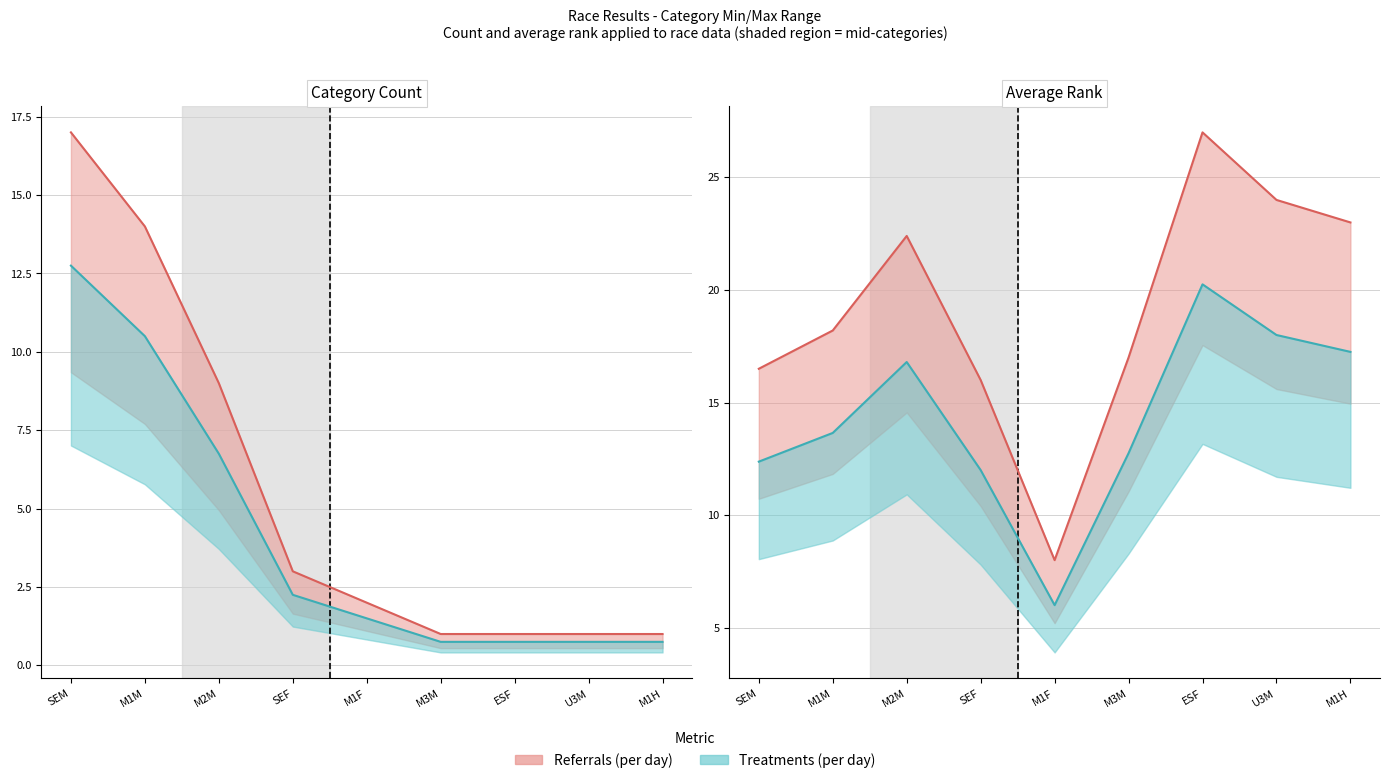

Count the number of categories in the chart.

9